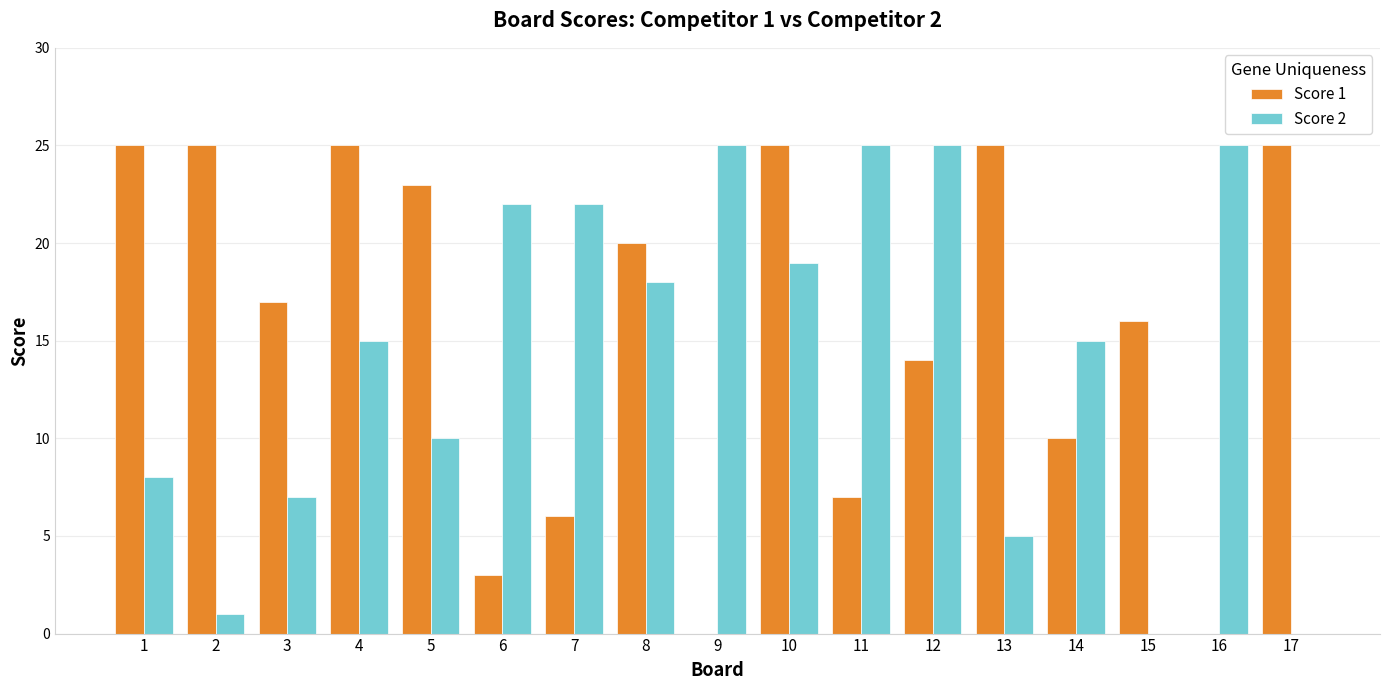

What is the sum of all Score 2 values?

242